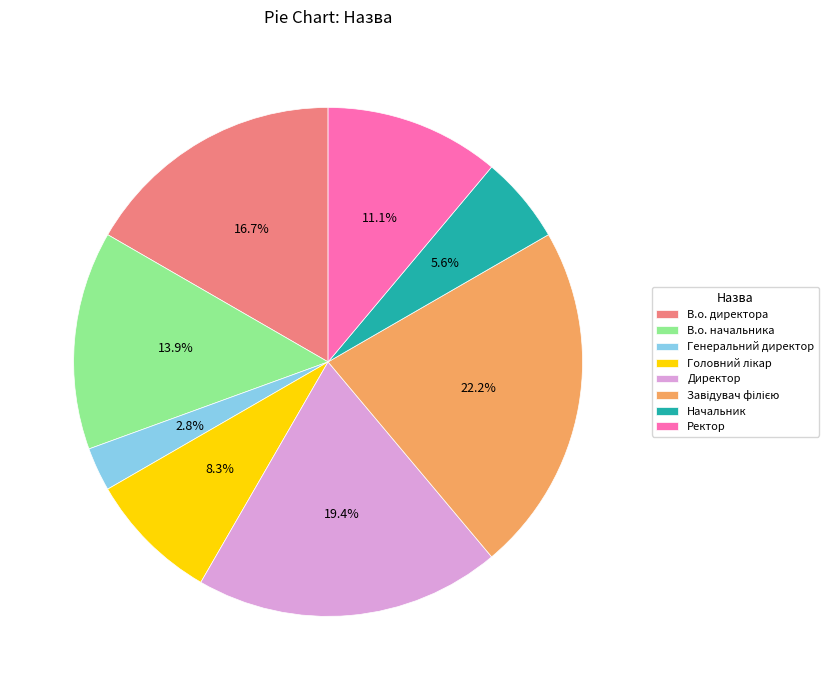

Does any single category account for the majority?

No